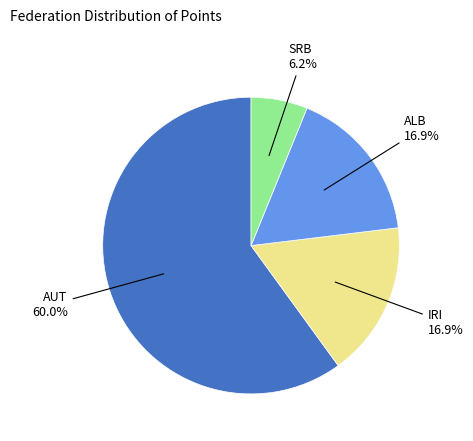

To the nearest percent, what is the average slice percentage?

25%